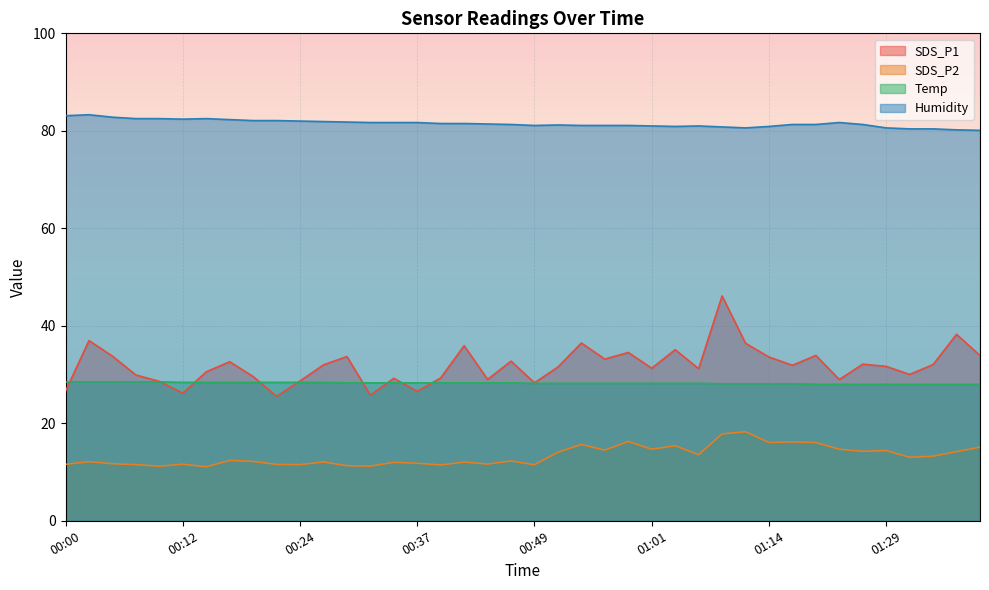

At which label does Temp reach its peak?

00:00